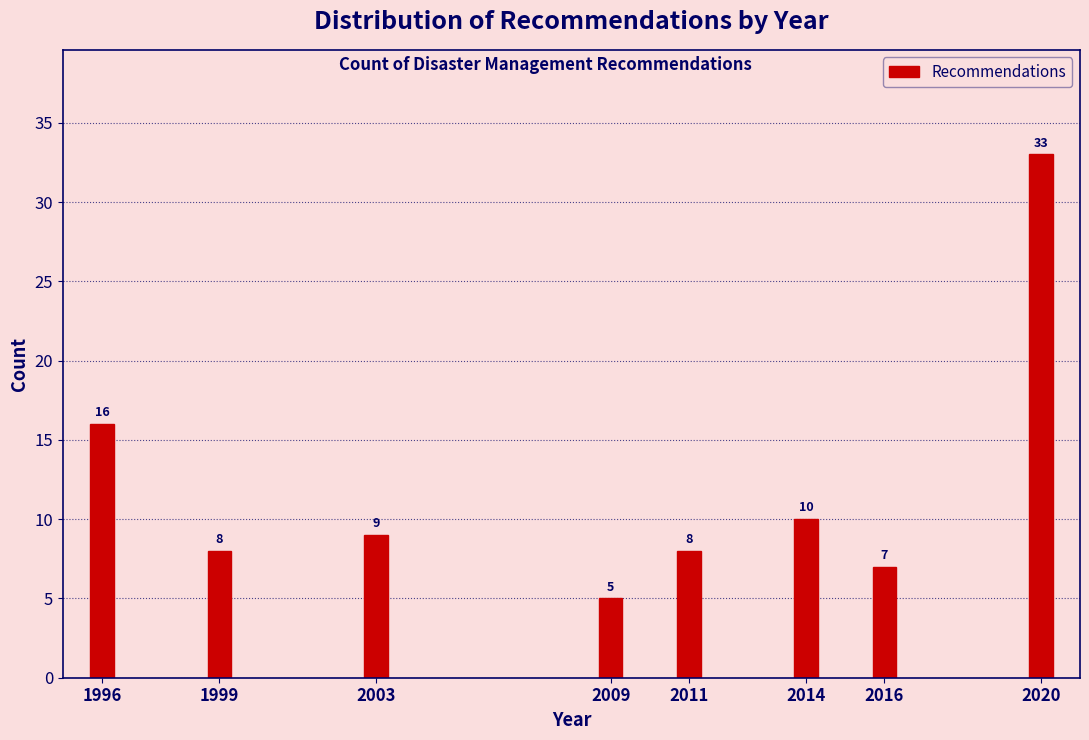

Reading left to right, what are all the values shown in this chart?

1996=16	1999=8	2003=9	2009=5	2011=8	2014=10	2016=7	2020=33